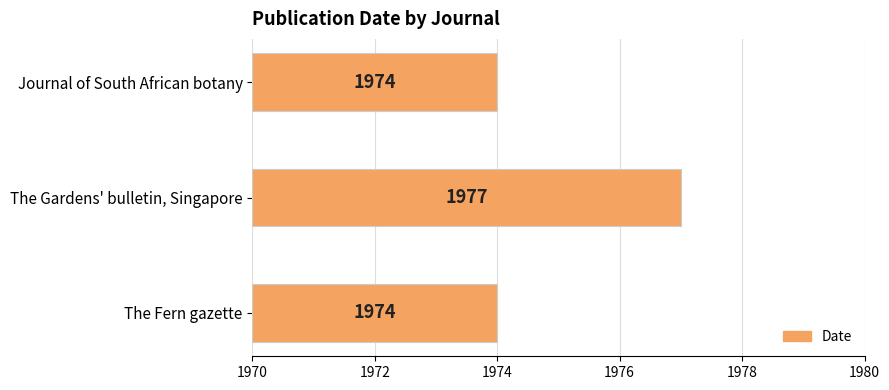

How many bars are there in total?

3